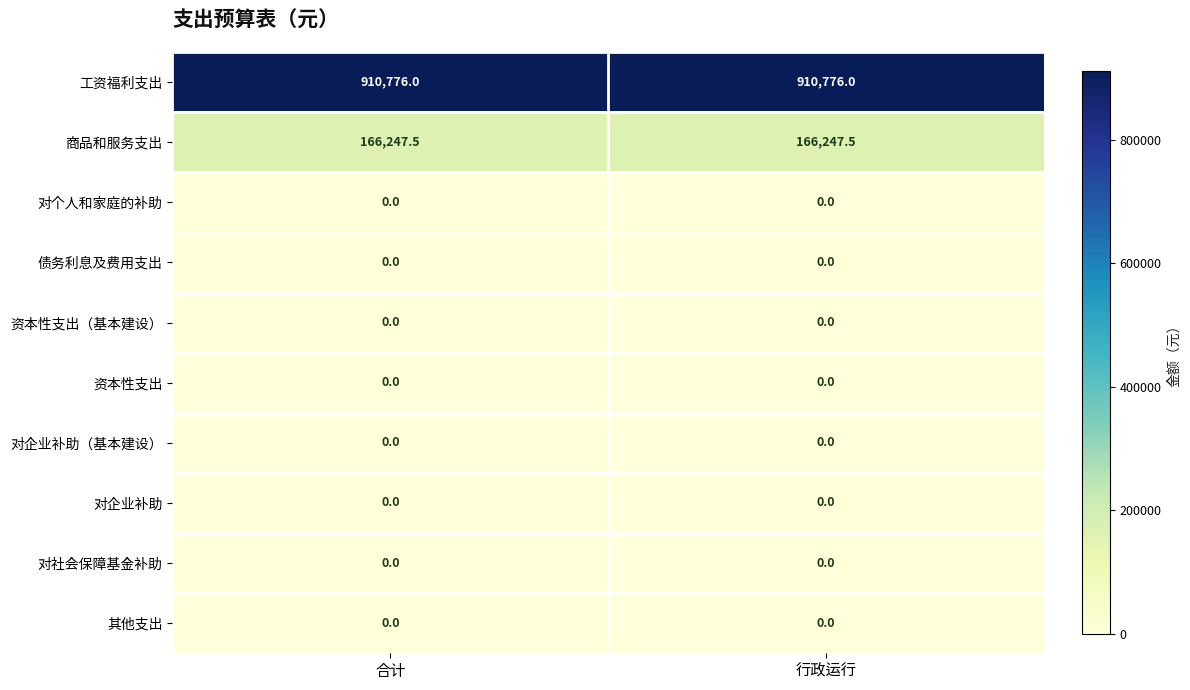

What is the average value of the 商品和服务支出 series?

166247.5